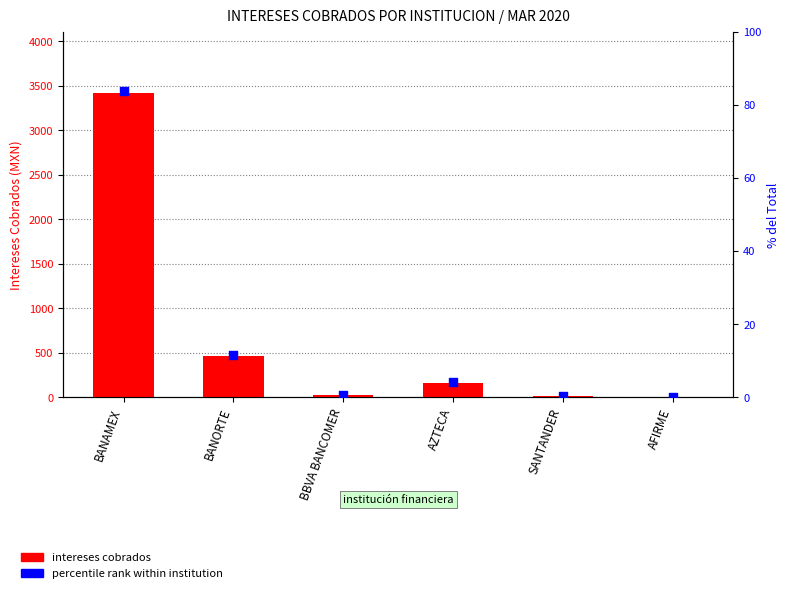

What are all the series names shown in the legend?

intereses cobrados, percentile rank within institution